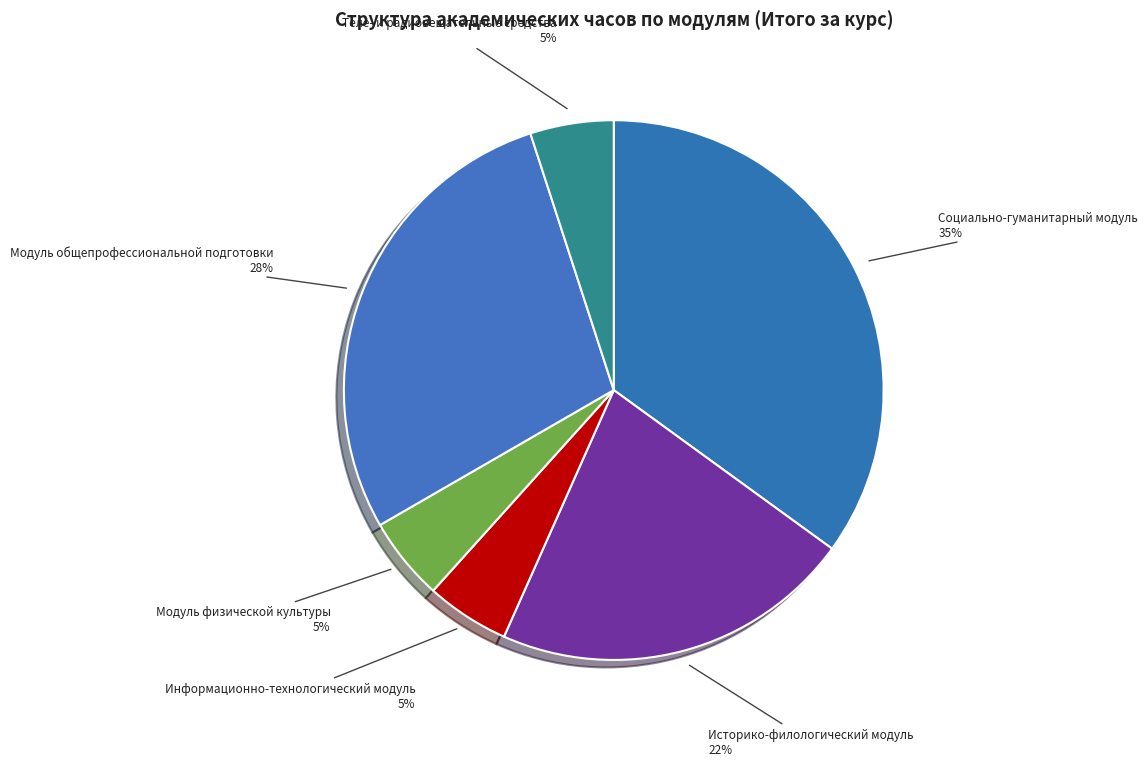

To the nearest percent, what is the average slice percentage?

17%